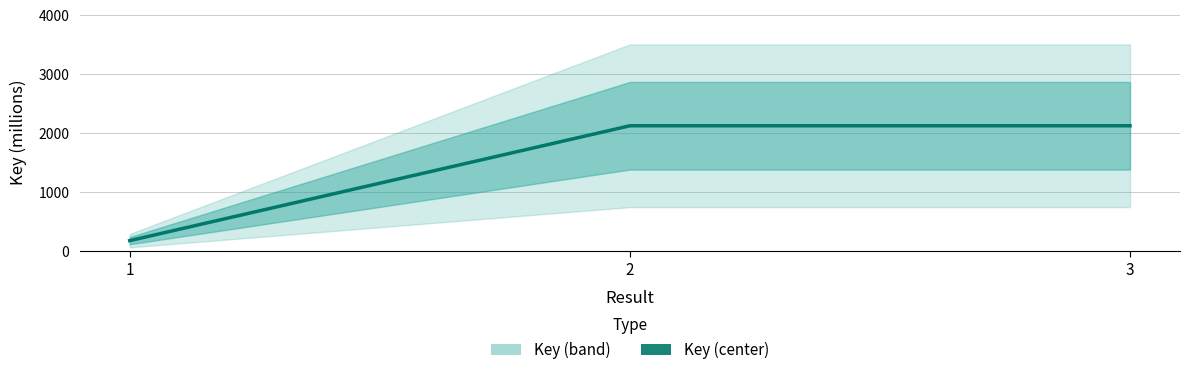

The value at 2 is 2124.8. True or false?

True